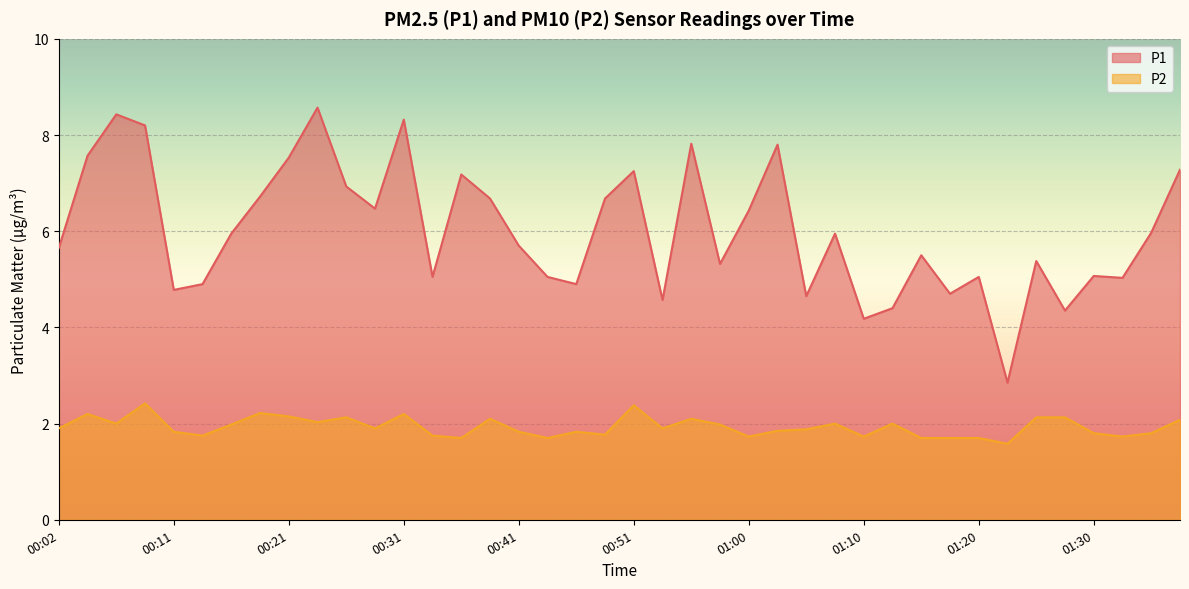

Reading left to right, extract all data points from this chart.

P1: 00:02=5.7	00:04=7.6	00:07=8.4	00:09=8.2	00:11=4.8	00:14=4.9	00:16=6.0	00:19=6.7	00:21=7.5	00:24=8.6	00:26=6.9	00:28=6.5	00:31=8.3	00:33=5.0	00:36=7.2	00:38=6.7	00:41=5.7	00:43=5.0	00:46=4.9	00:48=6.7	00:51=7.2	00:53=4.6	00:55=7.8	00:58=5.3	01:00=6.4	01:03=7.8	01:05=4.7	01:08=6.0	01:10=4.2	01:12=4.4	01:15=5.5	01:17=4.7	01:20=5.0	01:22=2.9	01:25=5.4	01:27=4.3	01:30=5.1	01:32=5.0	01:35=6.0	01:37=7.3
P2: 00:02=1.9	00:04=2.2	00:07=2.0	00:09=2.4	00:11=1.8	00:14=1.8	00:16=2.0	00:19=2.2	00:21=2.1	00:24=2.0	00:26=2.1	00:28=1.9	00:31=2.2	00:33=1.8	00:36=1.7	00:38=2.1	00:41=1.8	00:43=1.7	00:46=1.8	00:48=1.8	00:51=2.4	00:53=1.9	00:55=2.1	00:58=2.0	01:00=1.7	01:03=1.9	01:05=1.9	01:08=2.0	01:10=1.7	01:12=2.0	01:15=1.7	01:17=1.7	01:20=1.7	01:22=1.6	01:25=2.1	01:27=2.1	01:30=1.8	01:32=1.7	01:35=1.8	01:37=2.1